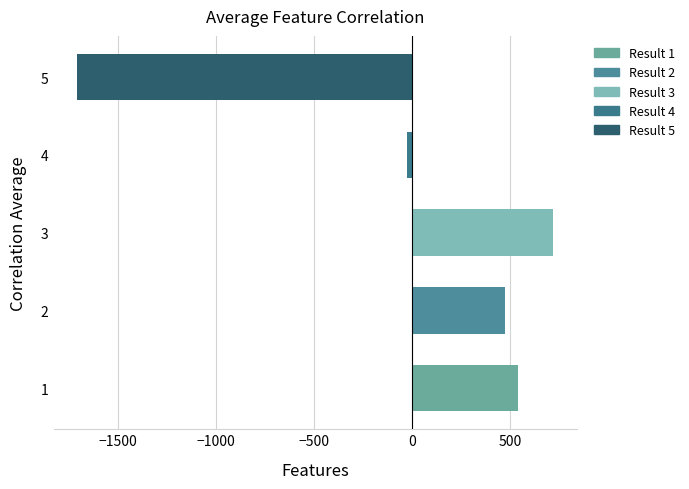

Which category has the lowest value across all series?

5